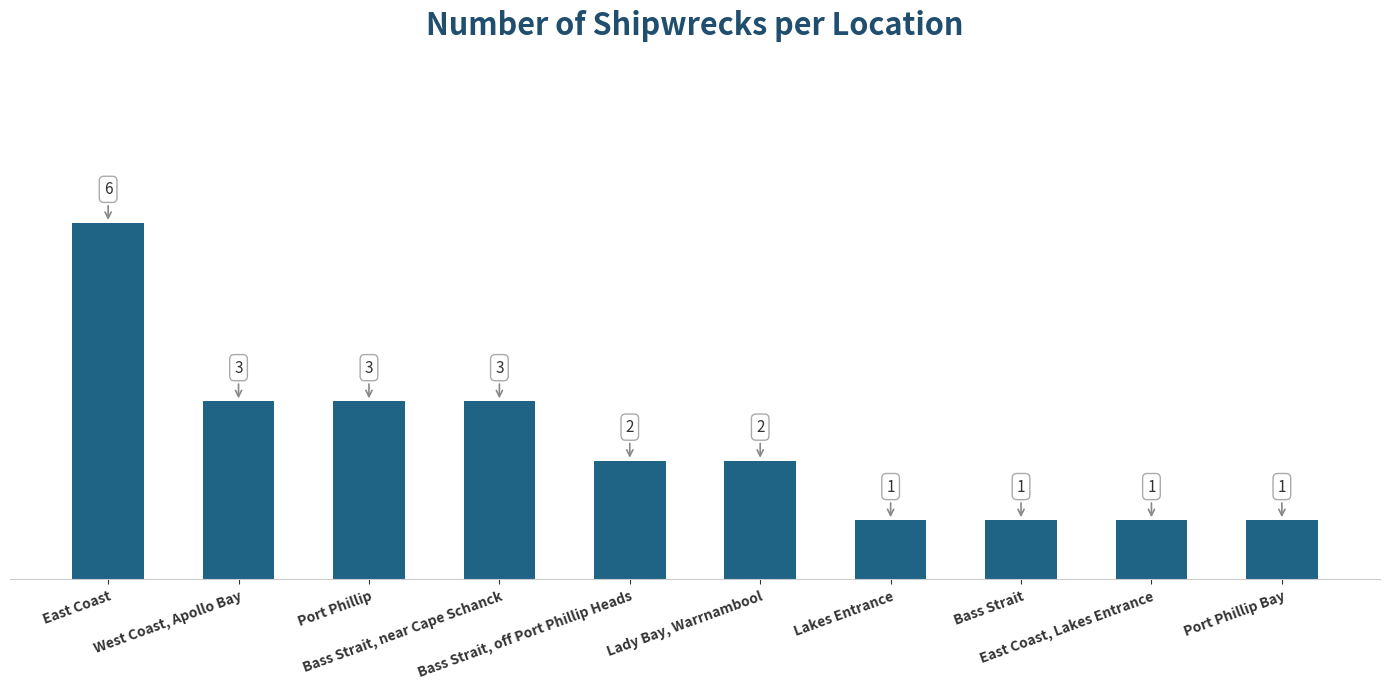

What is the value of the 8th bar from the left?

1